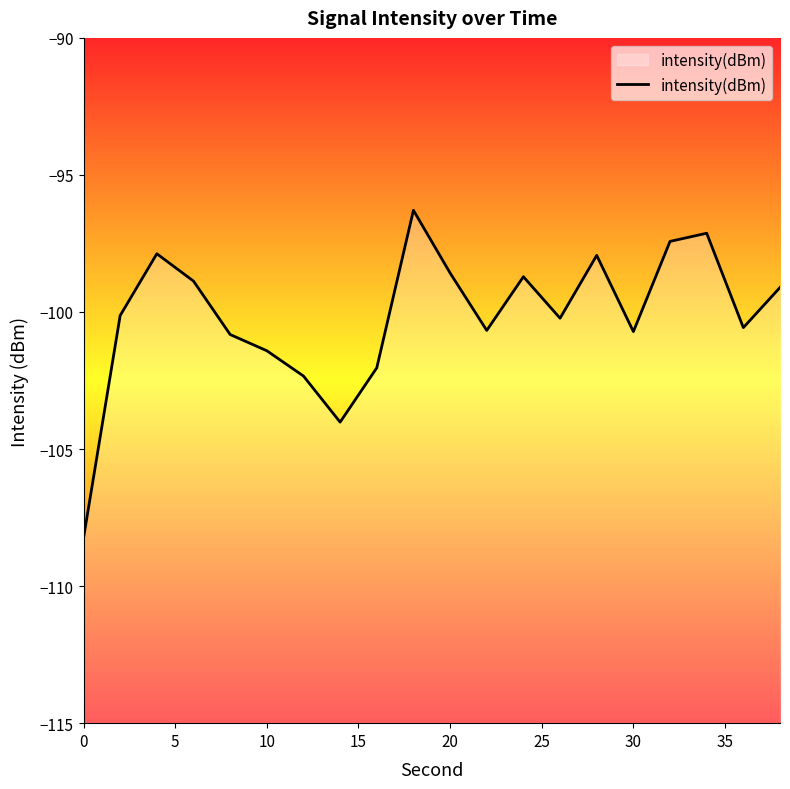

What is the difference between the second highest and second lowest values?

6.9